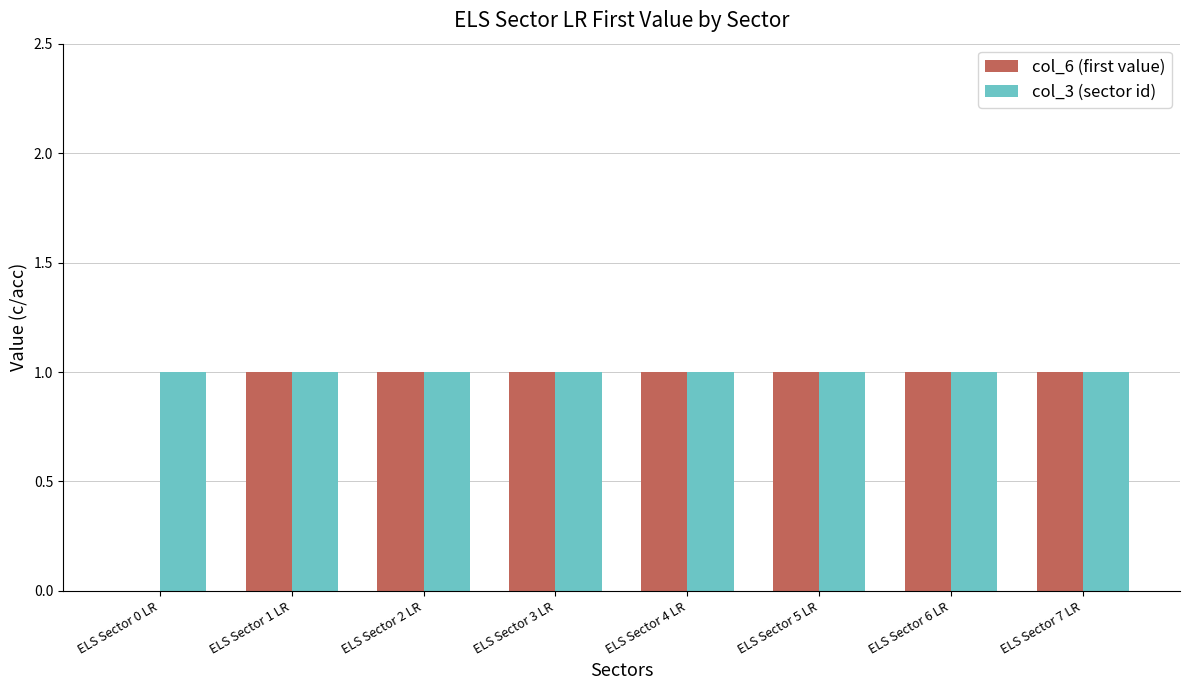

True or false: col_3 (sector id) has a value of 0 at ELS Sector 0 LR.

False